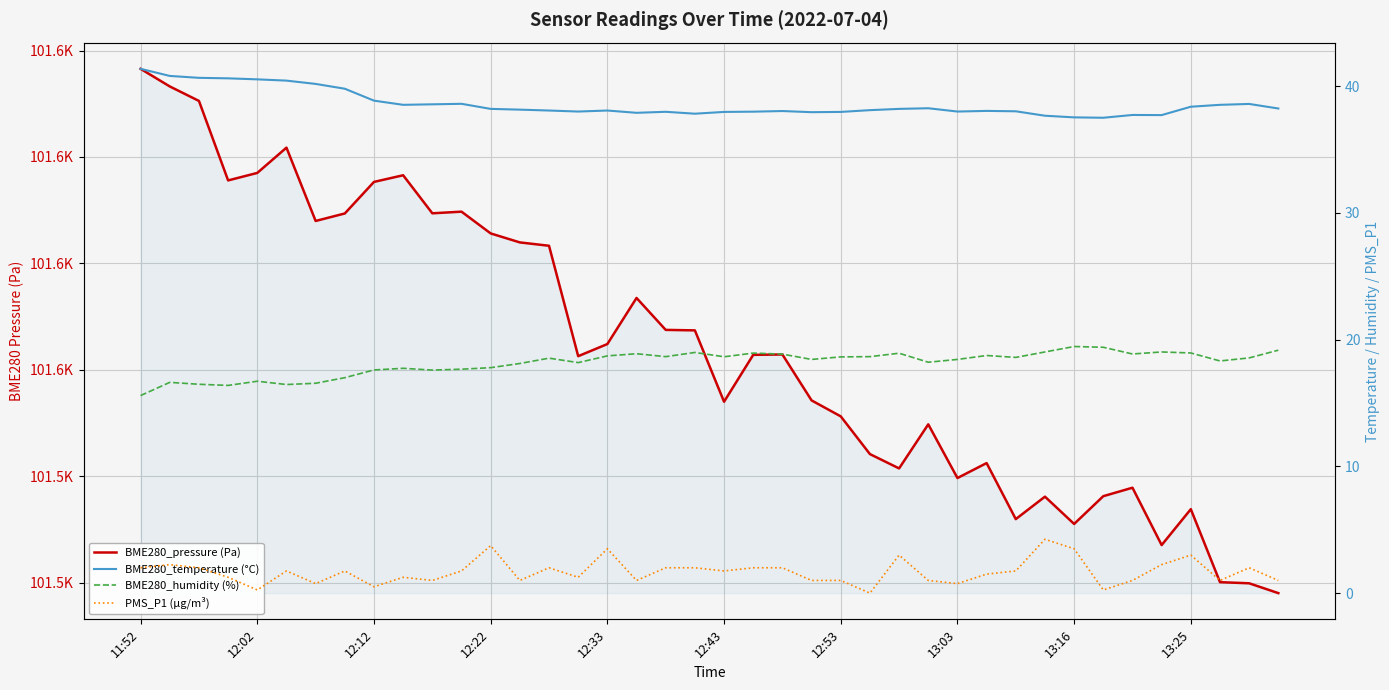

What is the total value across all series at 17?

101631.3